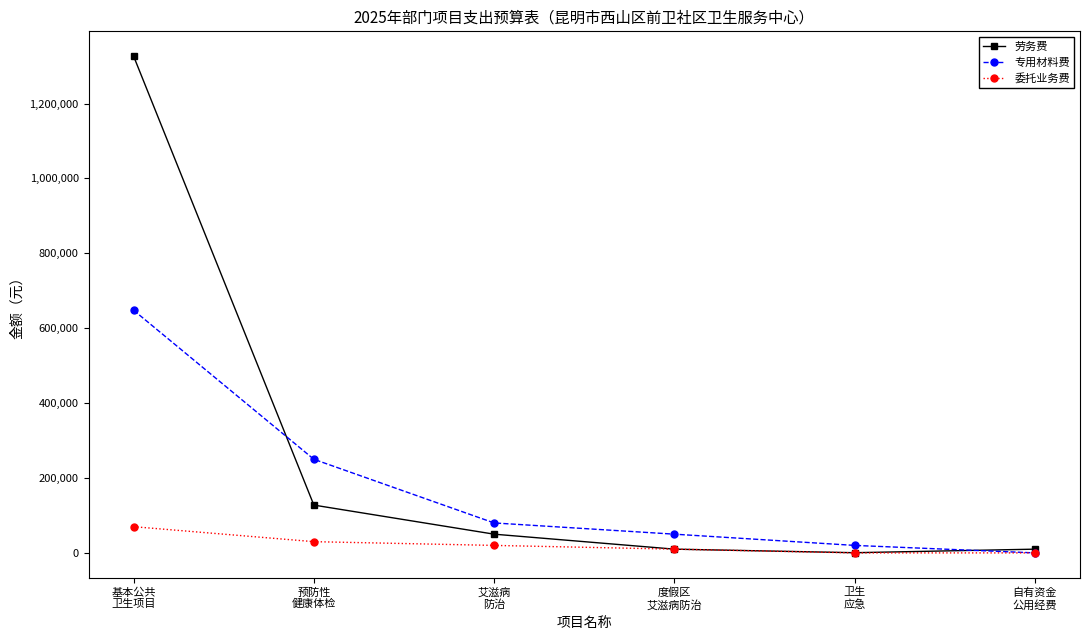

Does the chart have visible grid lines?

No